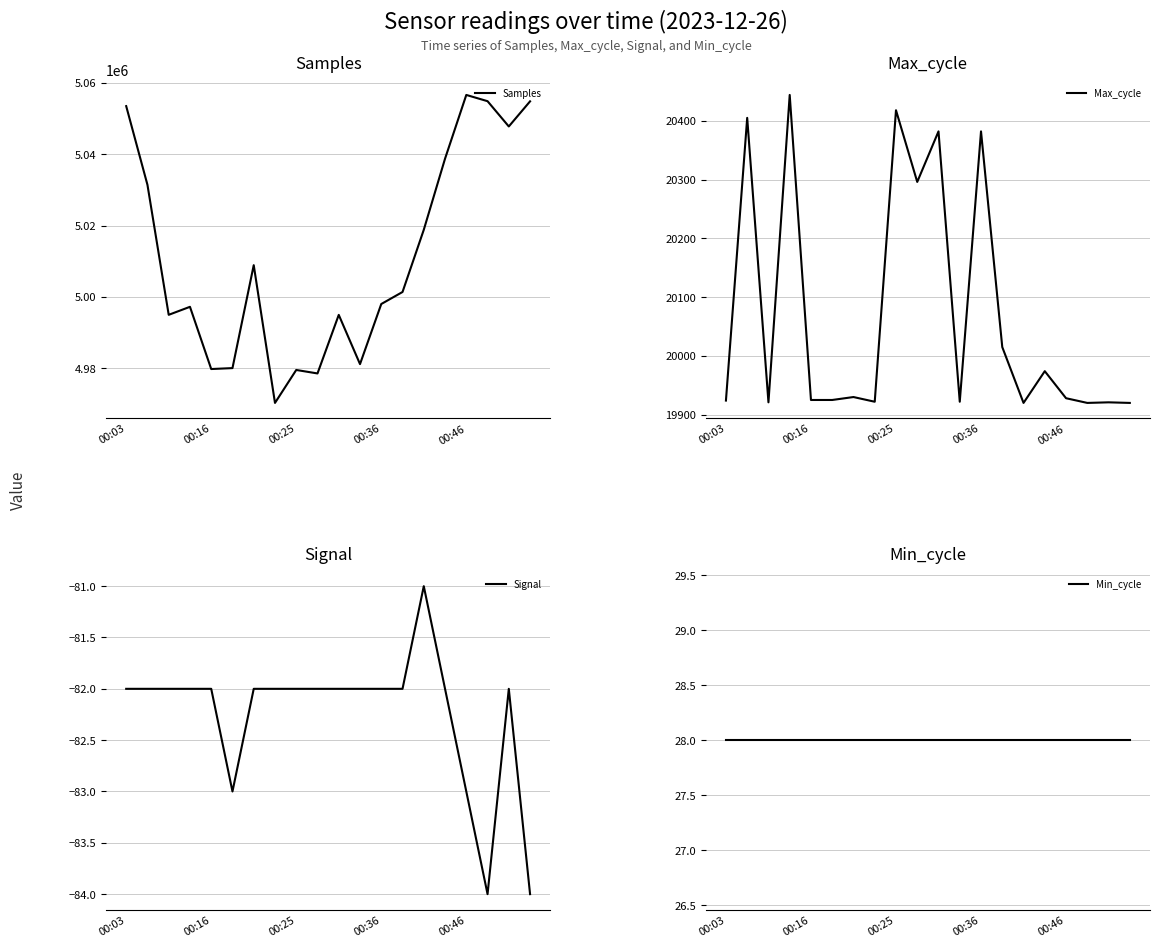

What is the highest value of the Max_cycle series?

20444